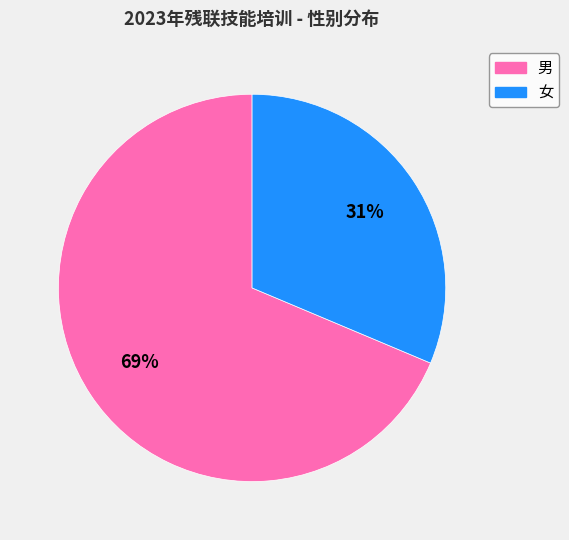

How many slices are in this pie chart?

2